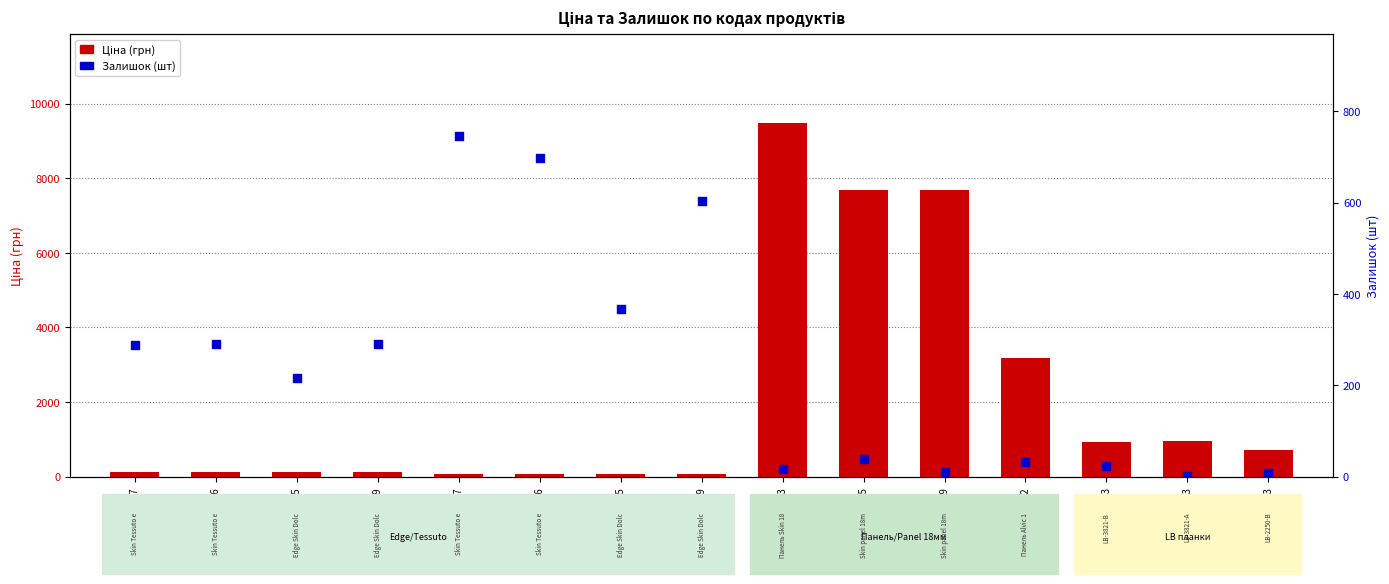

Which series has the largest total across all categories?

Ціна (грн)